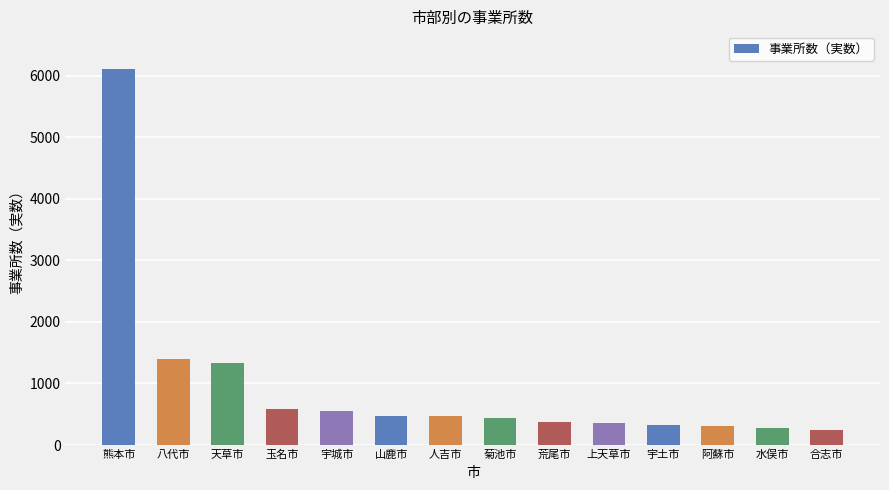

What is the ratio of the value at 合志市 to the value at 水俣市?

0.9